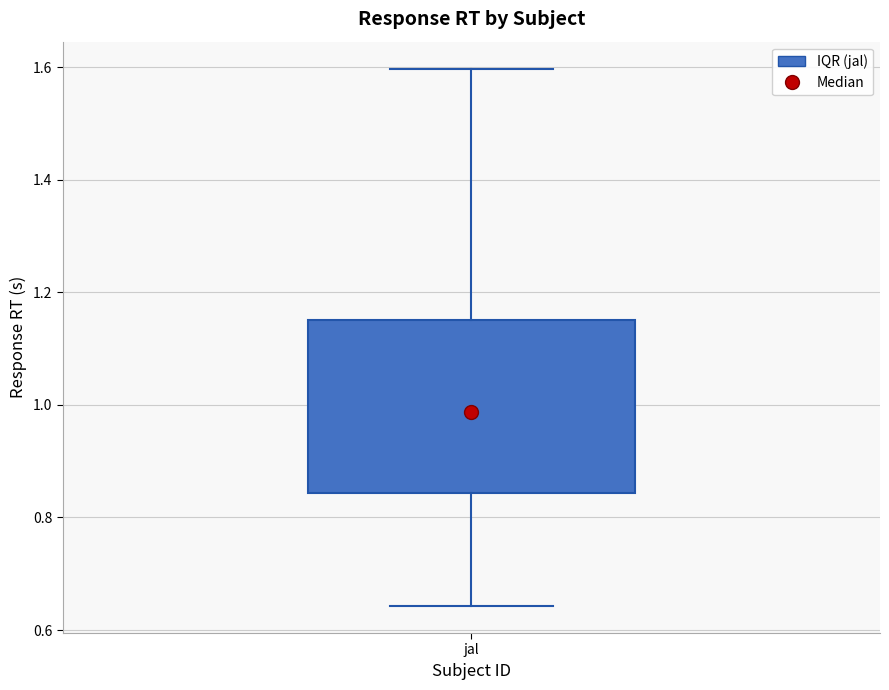

Transcribe this box plot: give where the median line is, the range the box spans, and where the two whiskers end, as read against the y-axis. The values are not printed on the chart, so give them approximately, as read against the axis.

median 0.98, box 0.84 to 1.16, whiskers 0.64 to 1.60